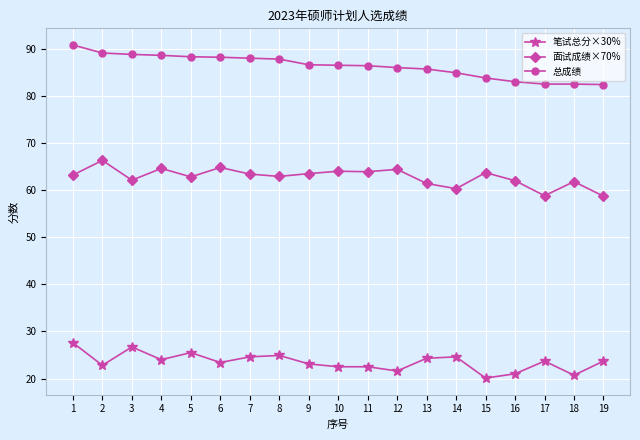

True or false: 总成绩 and 面试成绩×70% intersect in this chart.

False